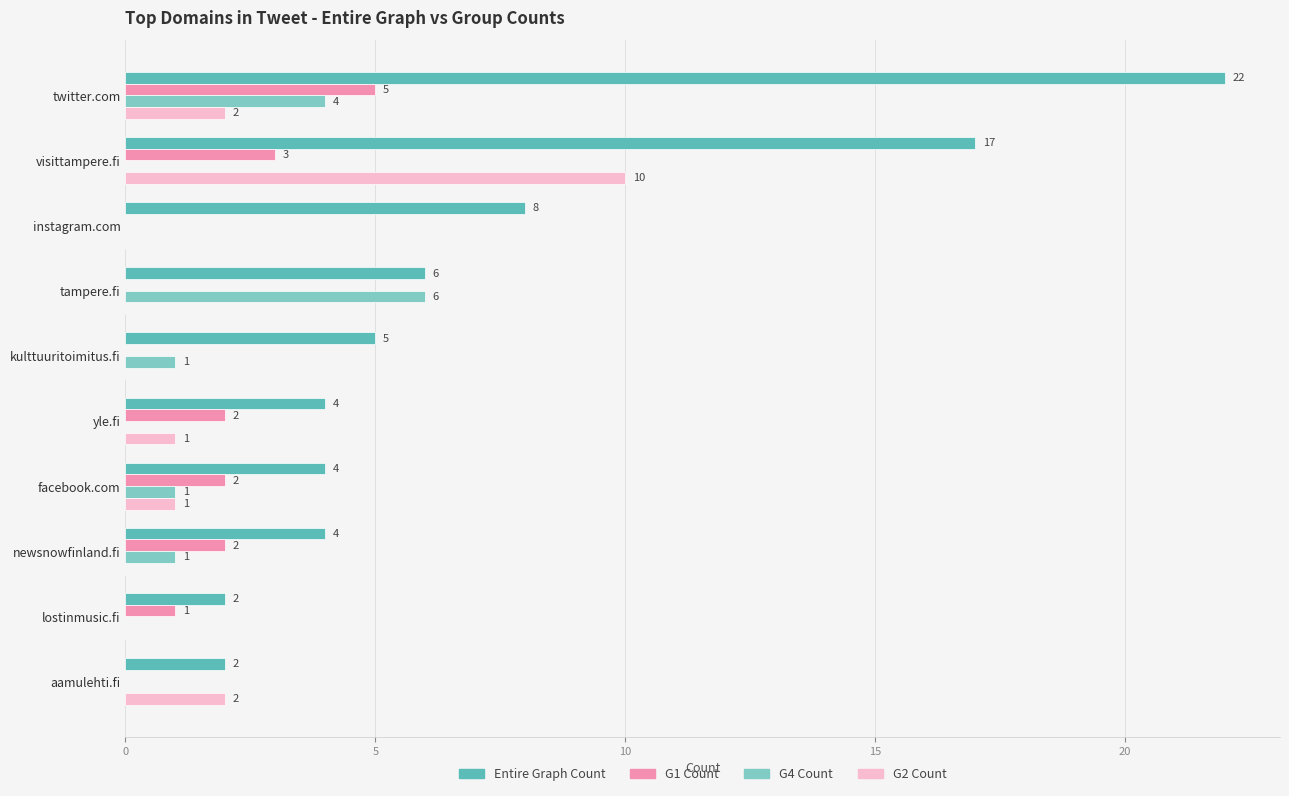

What is the maximum value for G4 Count?

6